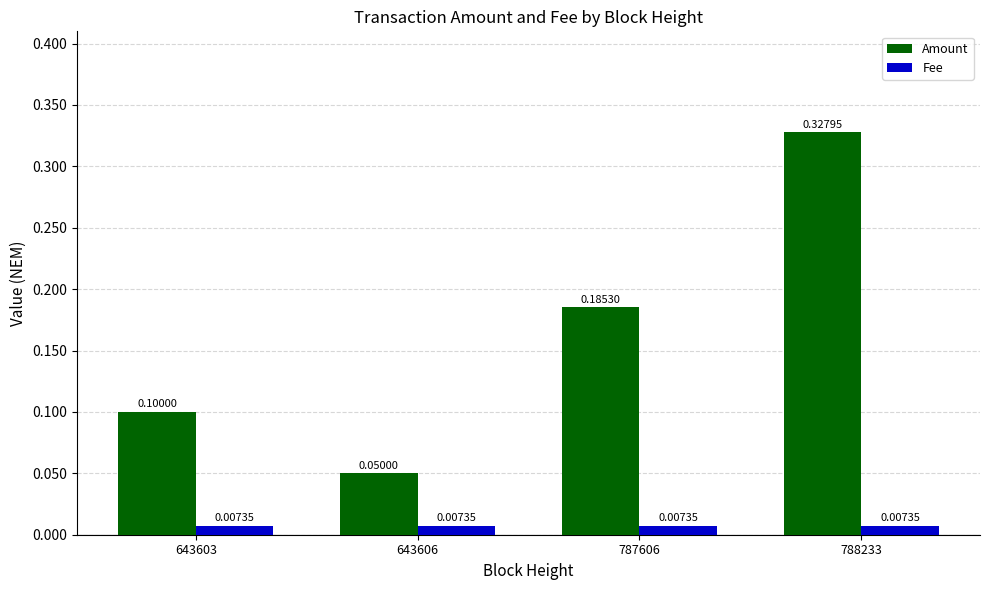

Which series has the widest spread of values?

Amount